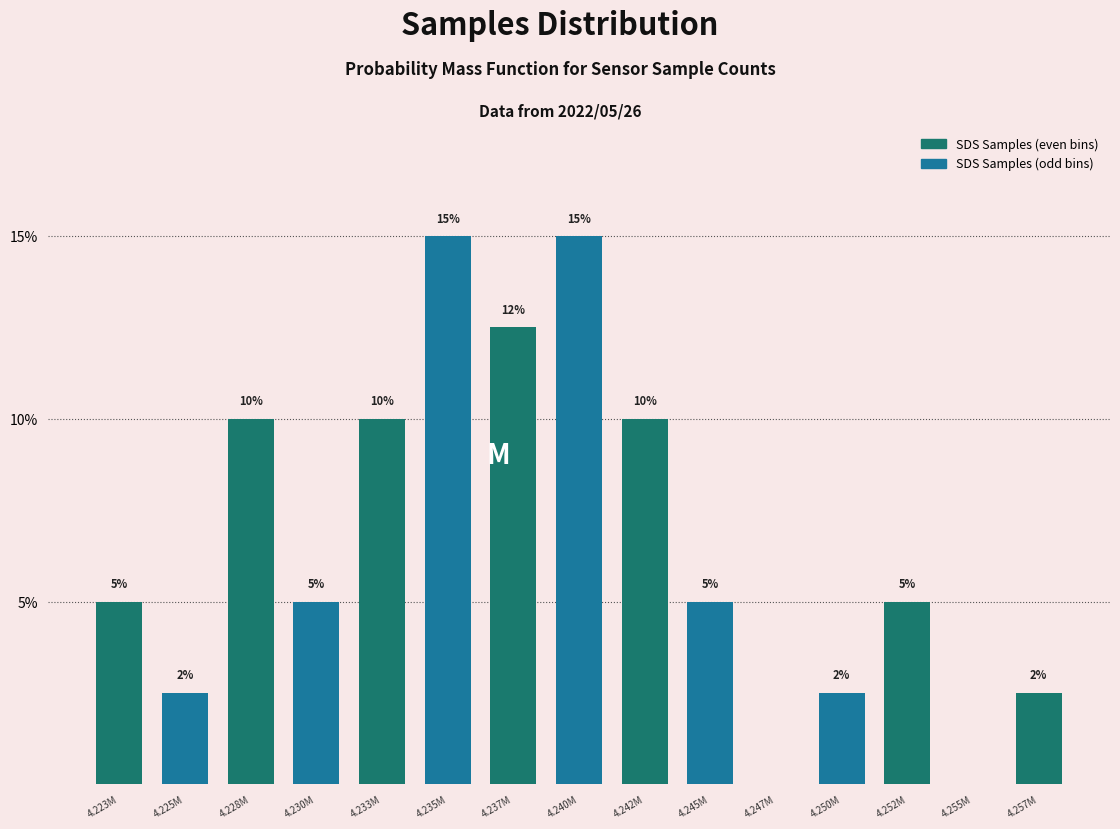

Between 4.223M and 4.225M, which is larger?

4.223M